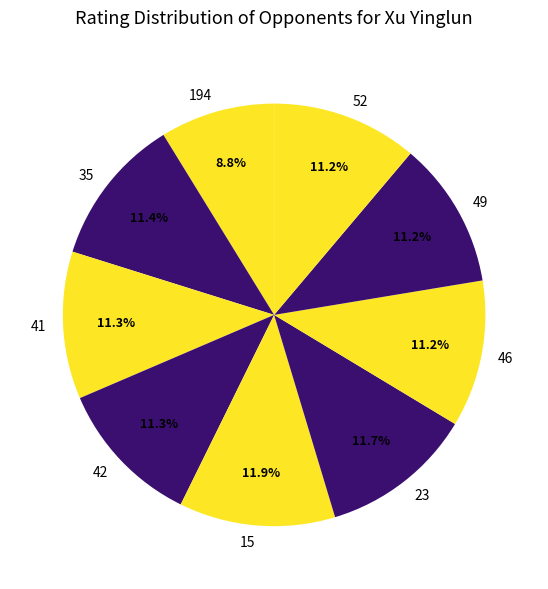

How many slices are in this pie chart?

9